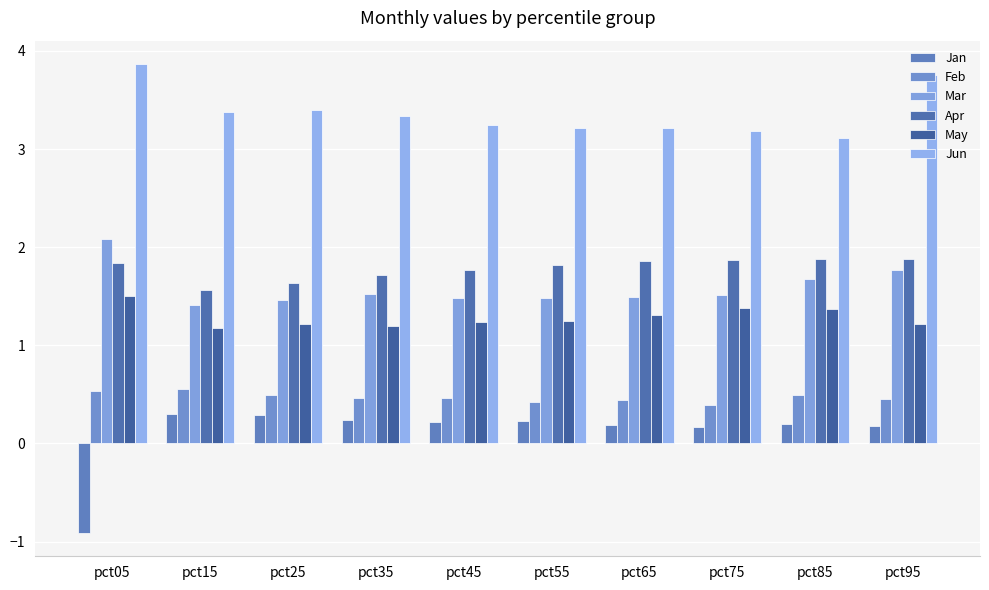

What is the sum of all Feb values?

4.7